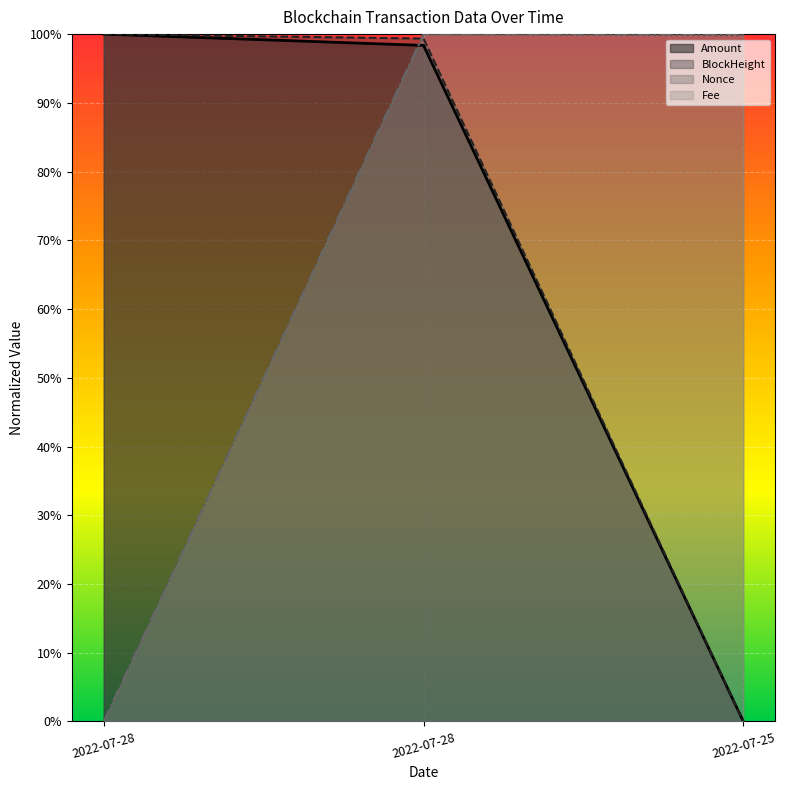

At which category is the sum across all series the highest?

2022-07-28 16:24:00